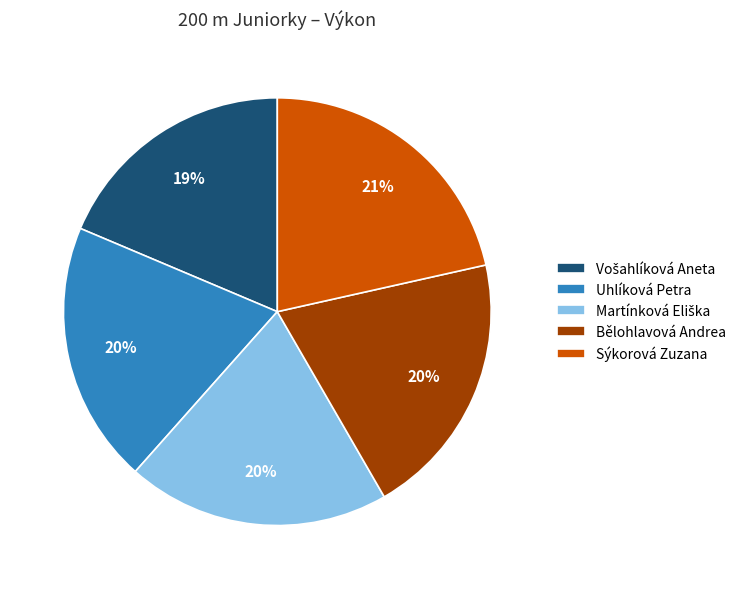

Which category has the biggest portion of the pie?

Sýkorová Zuzana